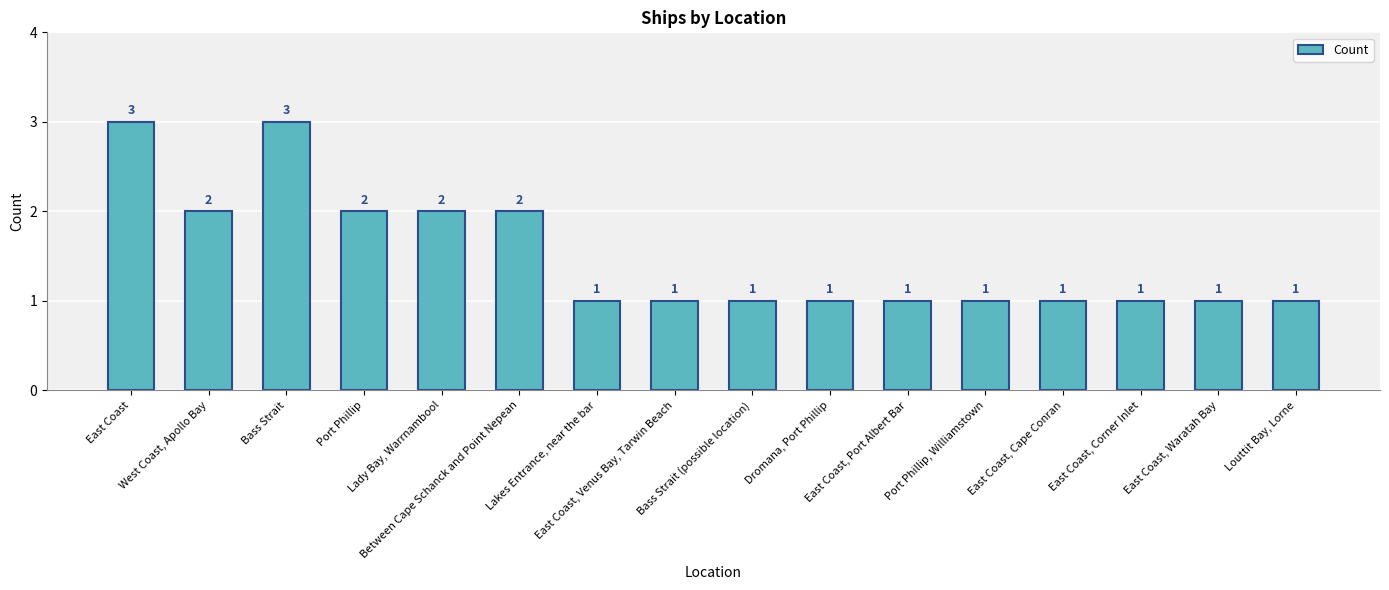

True or false: the data shows 1 at East Coast, Port Albert Bar.

True